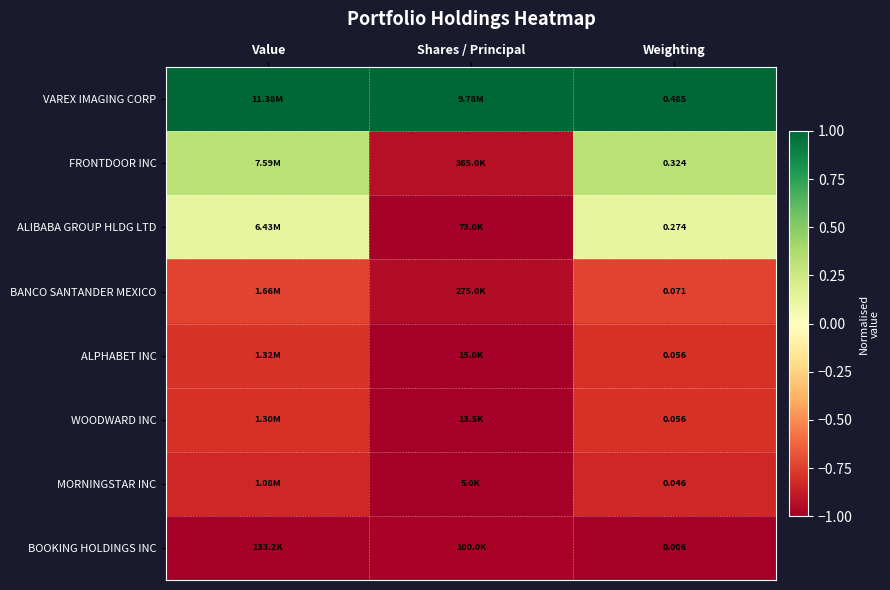

What is the maximum value shown in the chart?

1.0